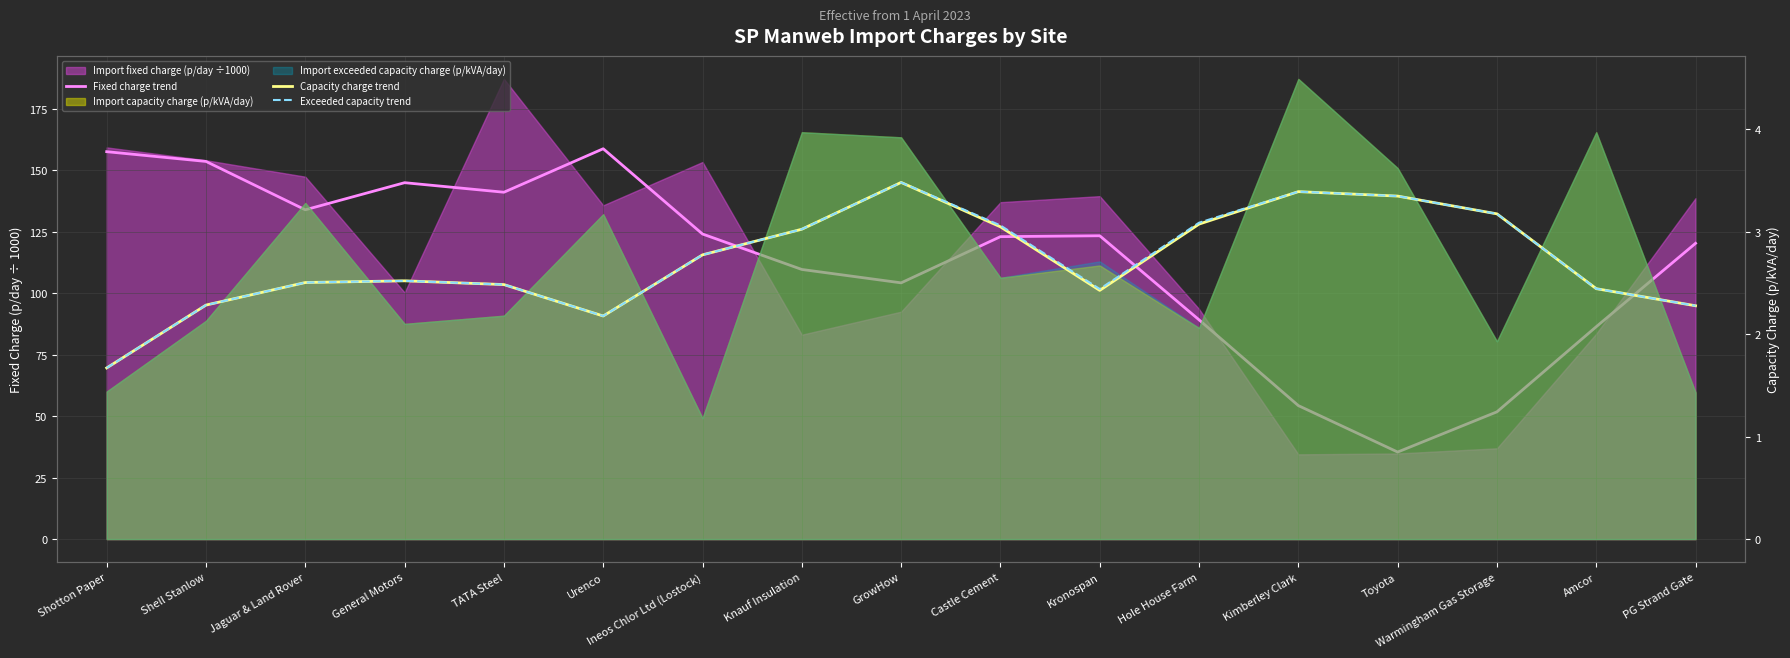

Reading left to right, extract all data points from this chart.

Fixed charge trend: 157.5	153.5	133.9	144.9	141.0	158.7	124.0	109.6	104.2	123.0	123.3	89.2	54.3	35.4	51.7	86.4	120.3
Capacity charge trend: 1.7	2.3	2.5	2.5	2.5	2.2	2.8	3.0	3.5	3.0	2.4	3.1	3.4	3.3	3.2	2.4	2.3
Exceeded capacity trend: 1.7	2.3	2.5	2.5	2.5	2.2	2.8	3.0	3.5	3.1	2.4	3.1	3.4	3.3	3.2	2.4	2.3